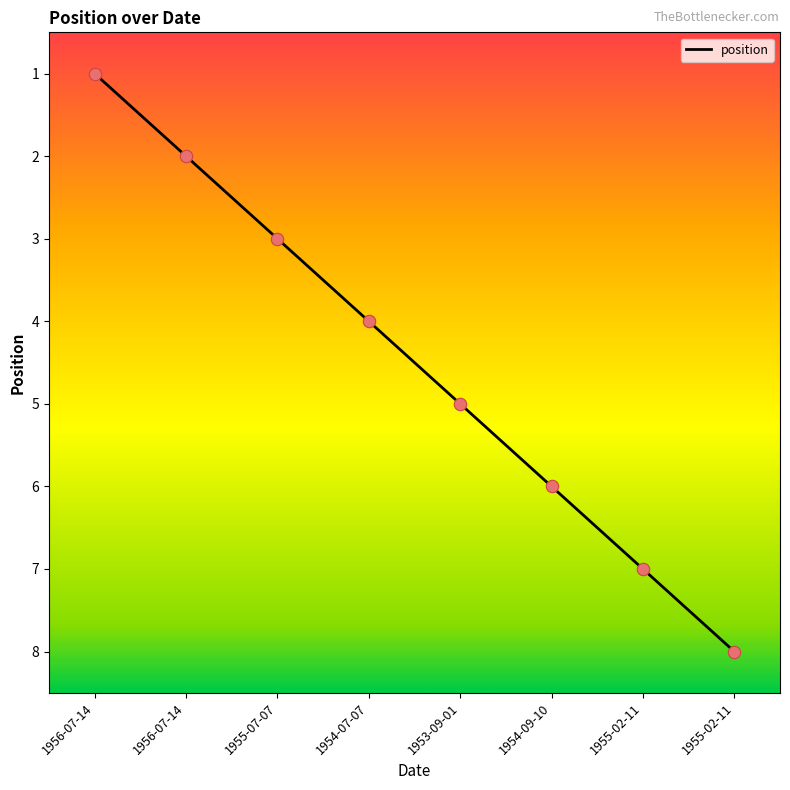

Between 1956-07-14 and 1953-09-01, which is larger?

1953-09-01